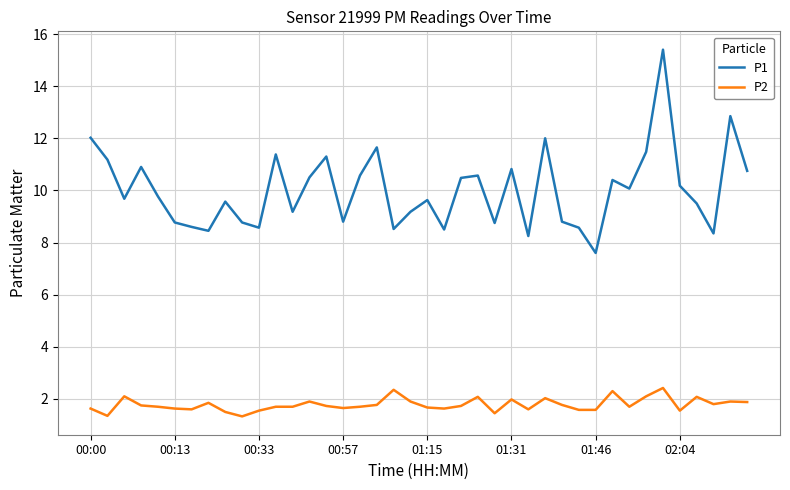

Which series has the largest total across all categories?

P1